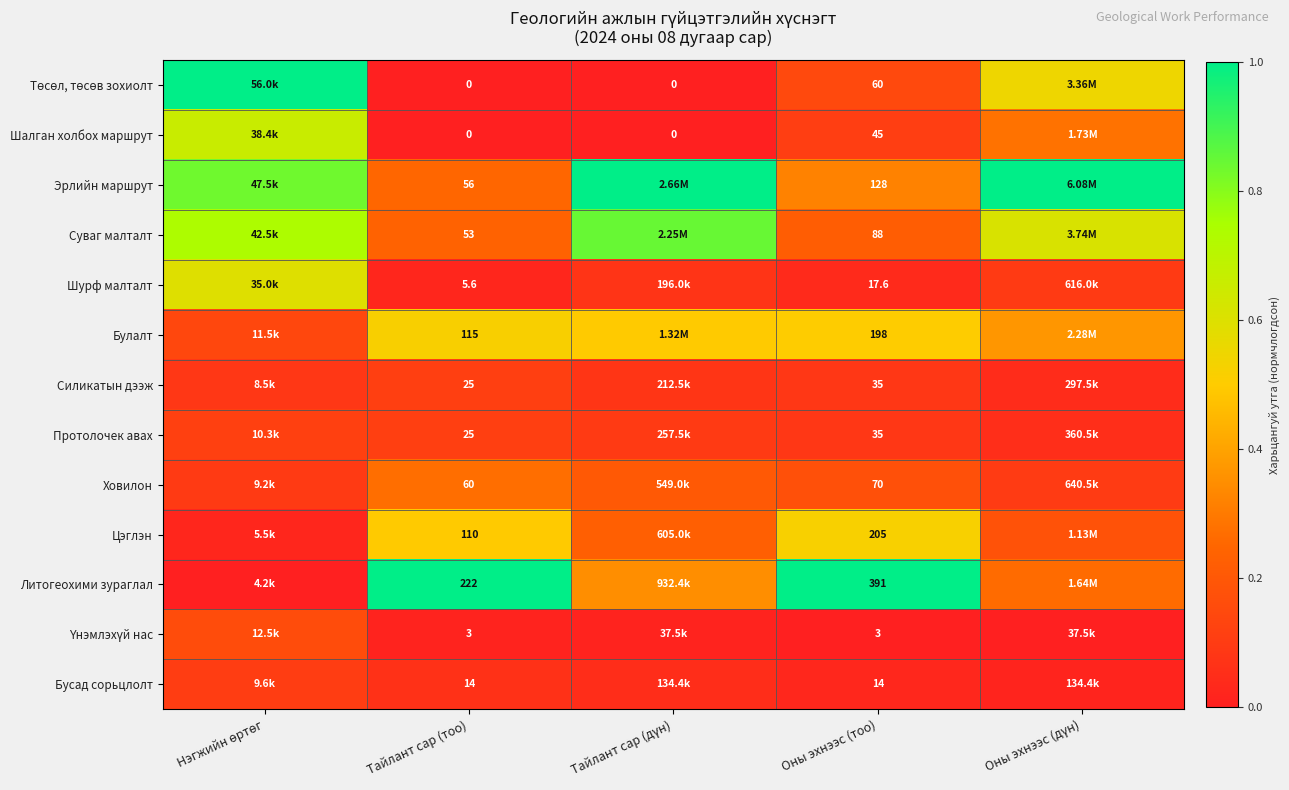

Which series has the largest total across all categories?

Эрлийн маршрут